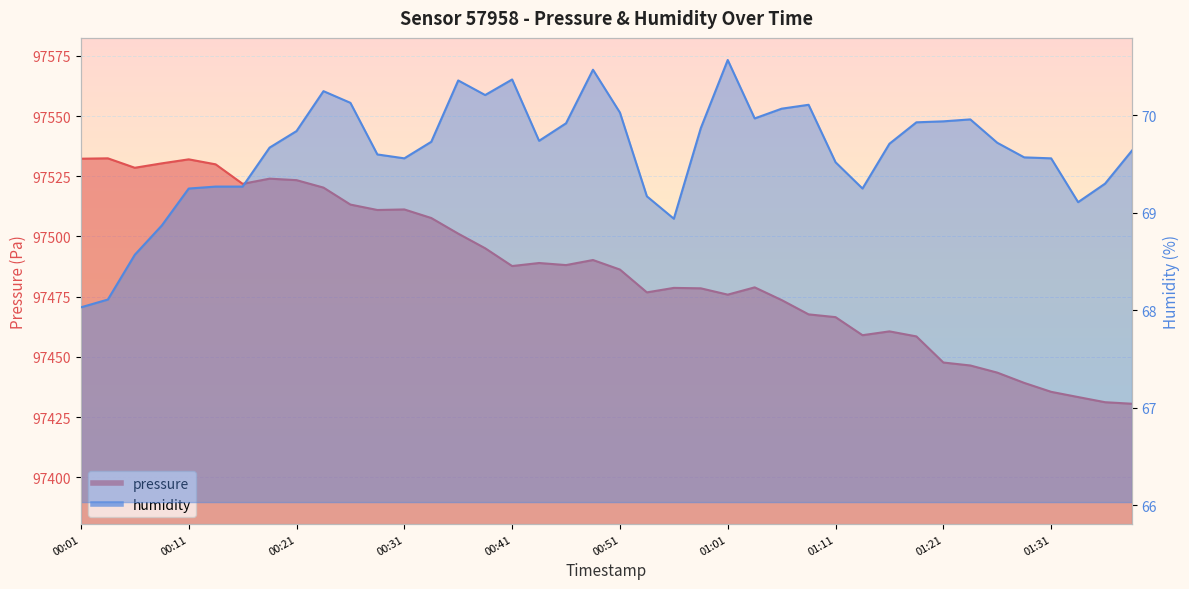

What is the total value across all series at 00:23?

97590.6